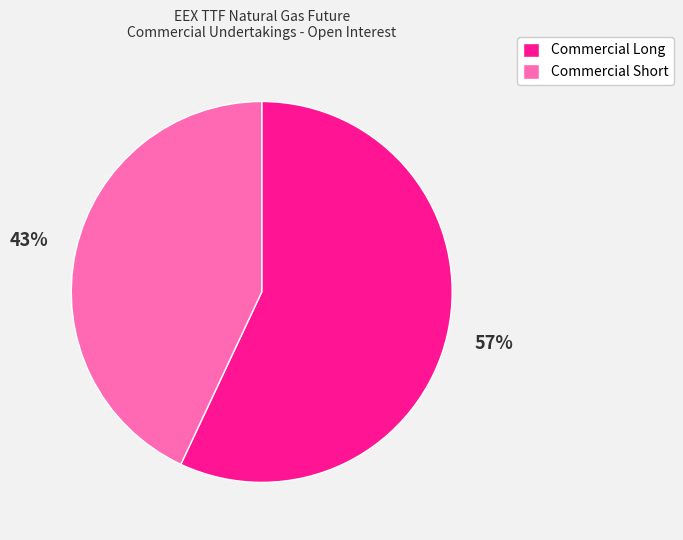

True or false: Commercial Long accounts for 57% of the total.

True